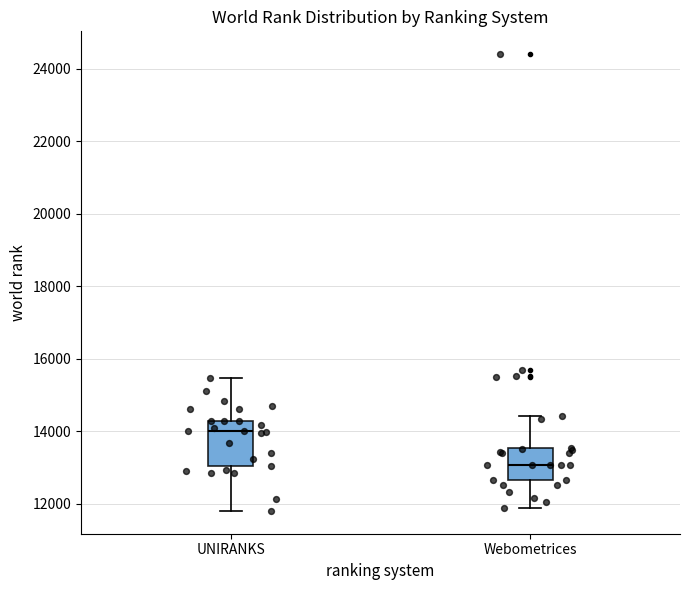

Which box has the highest median line?

UNIRANKS